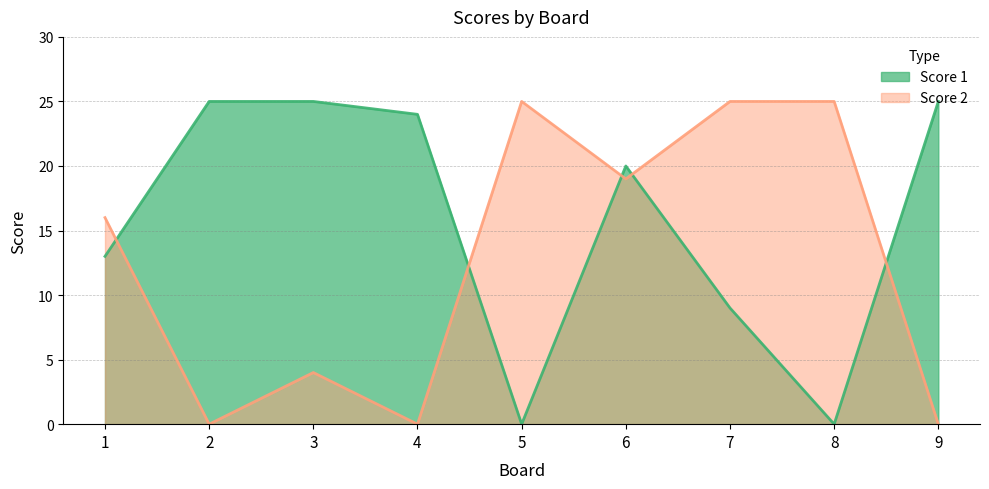

Which series has the largest total across all categories?

Score 1